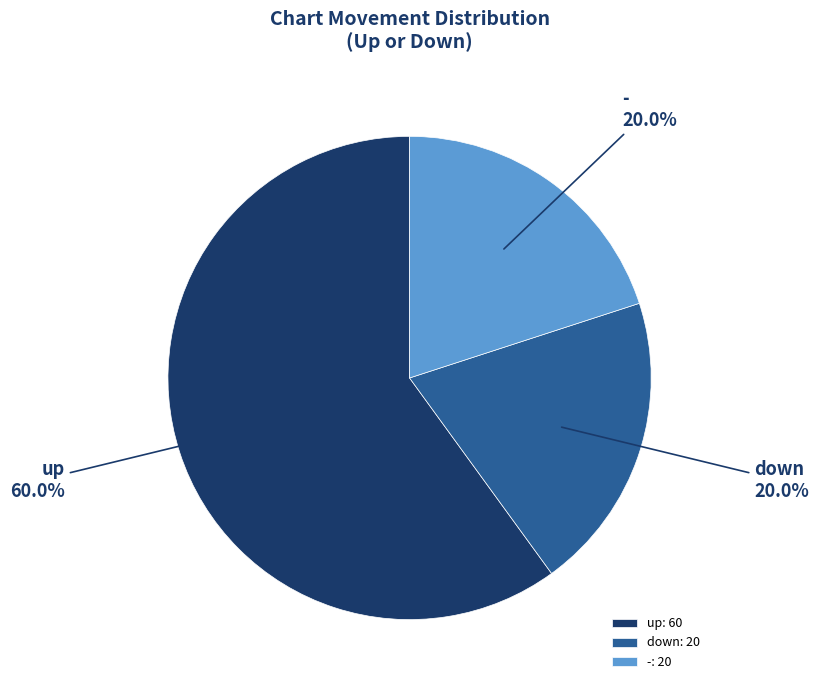

Approximately how many times larger is the value at - compared to up?

0.3